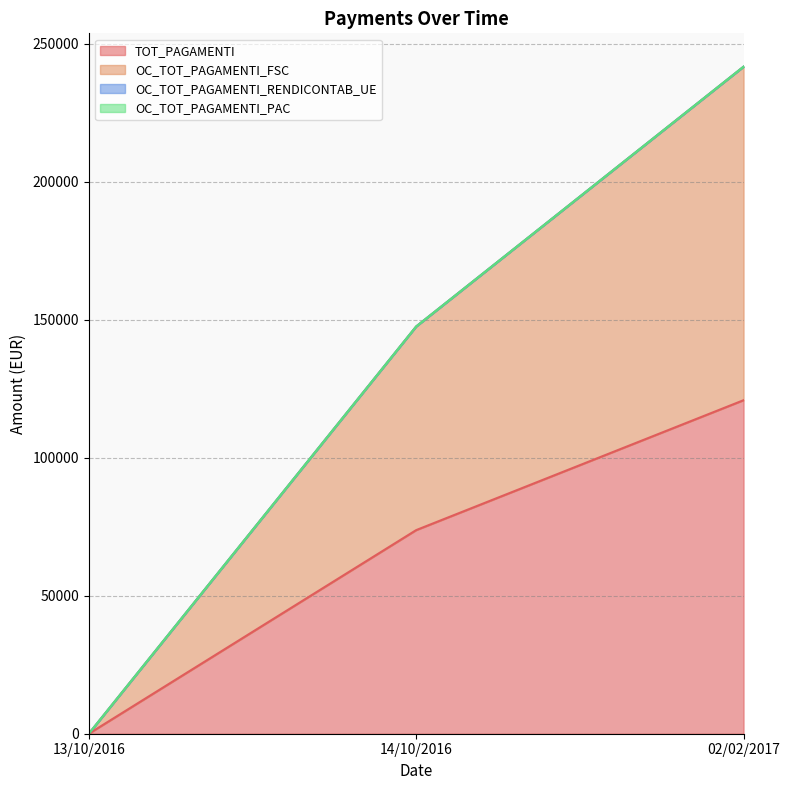

What position from the left is 14/10/2016?

2